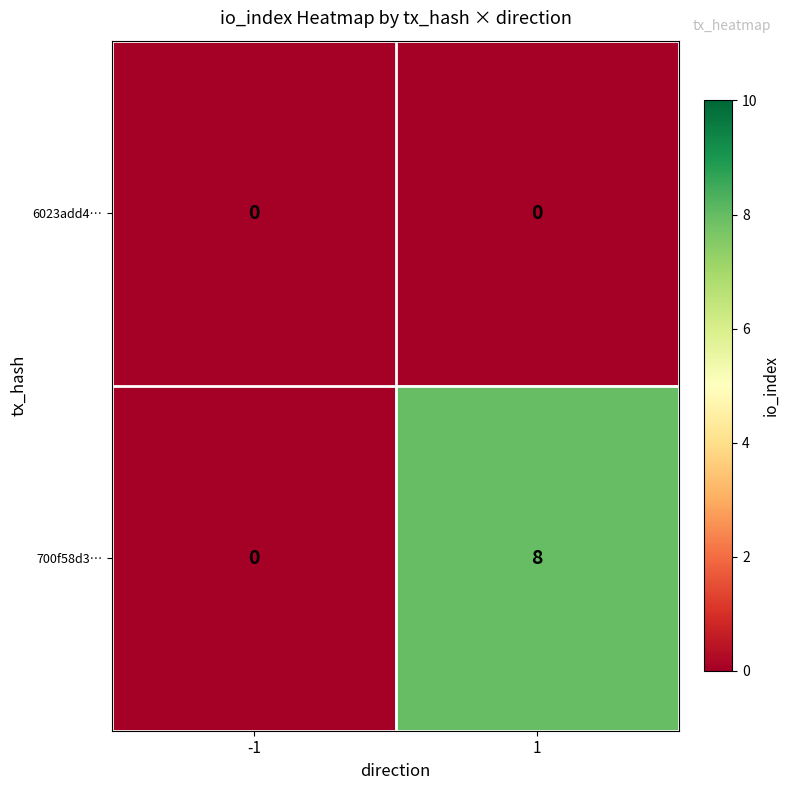

What is the difference between the 700f58d3… values at 1 and -1?

8